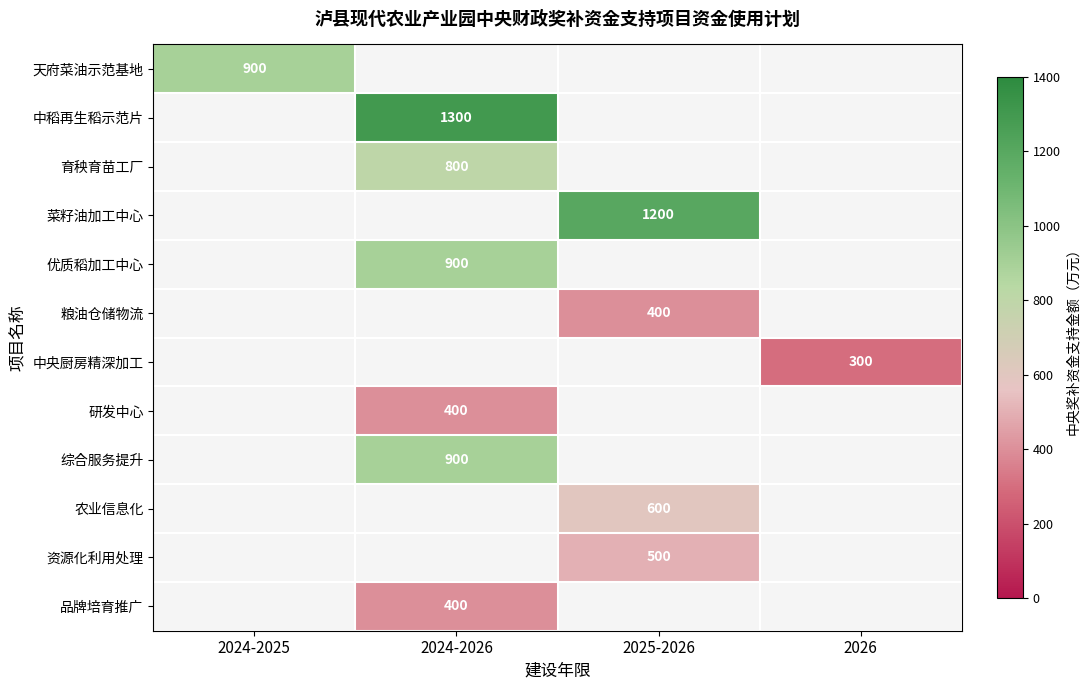

Between 2024-2025 and 2025-2026, which is larger?

2024-2025